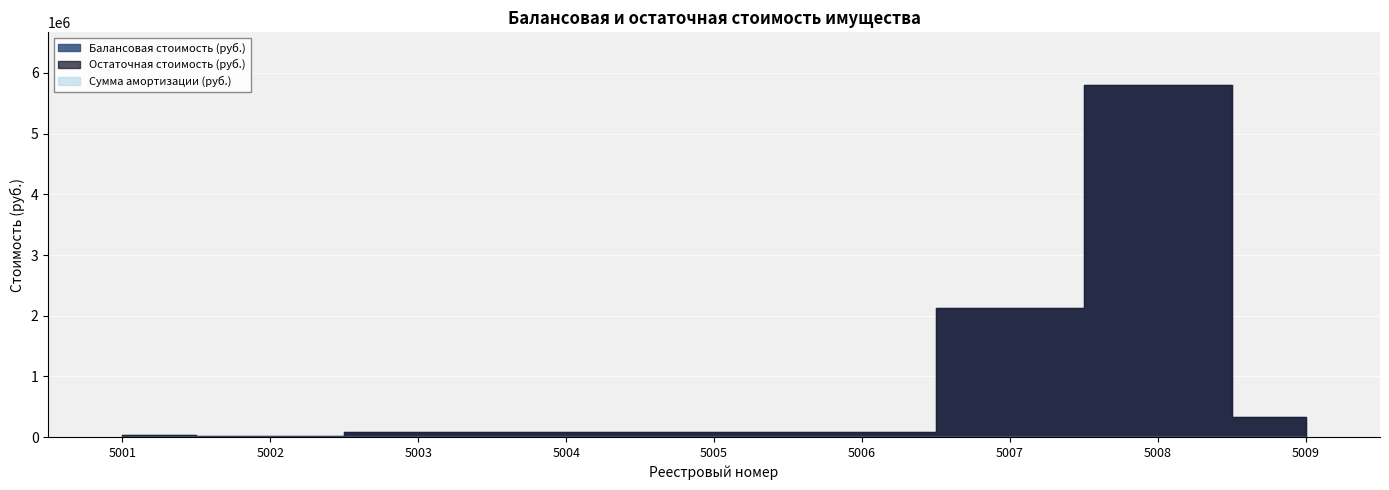

Rank the categories by Сумма амортизации (руб.) value from highest to lowest.

5001, 5002, 5003, 5004, 5005, 5006, 5007, 5008, 5009